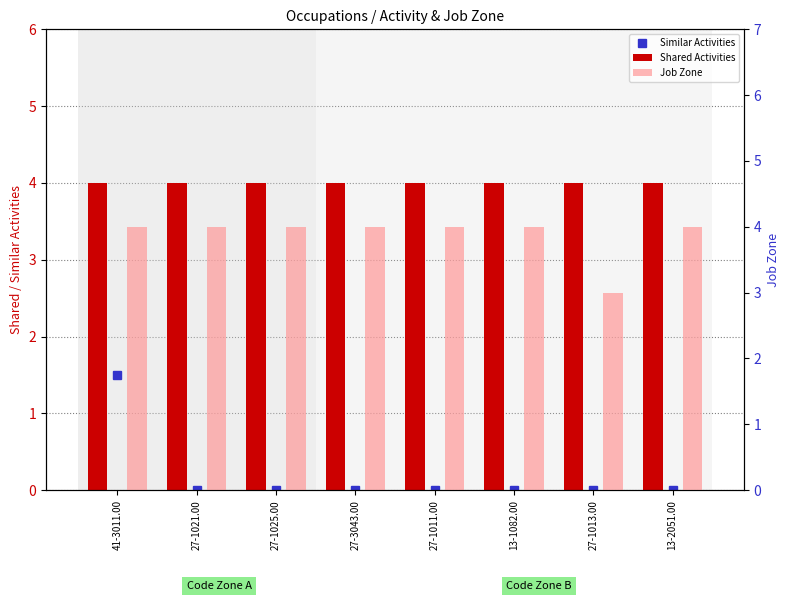

What is the difference between the second highest and minimum values in the Job Zone series?

1.0